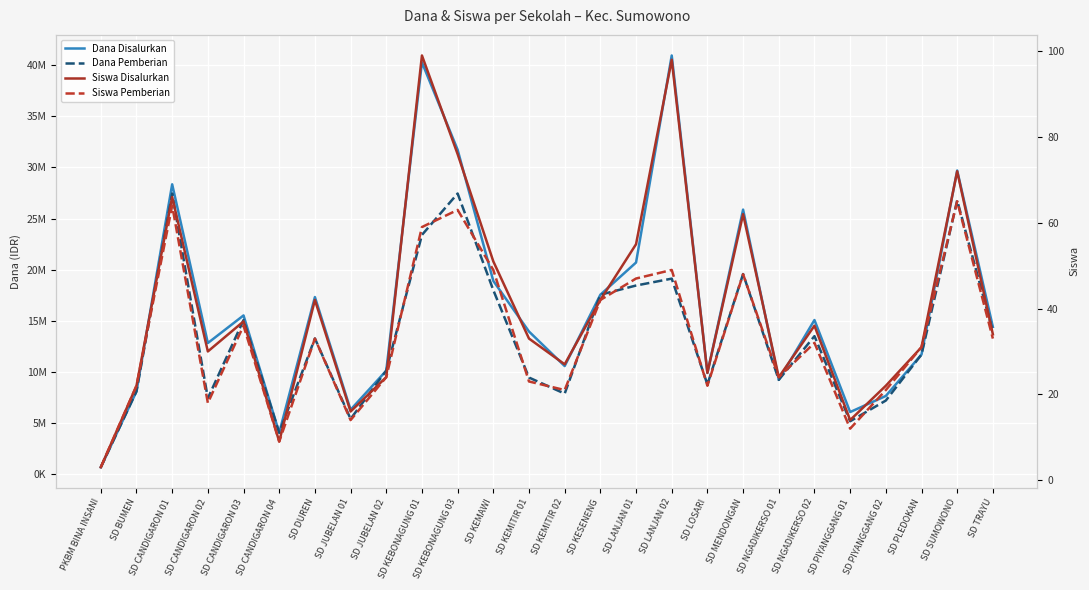

True or false: Siswa Disalurkan and Siswa Pemberian intersect in this chart.

False